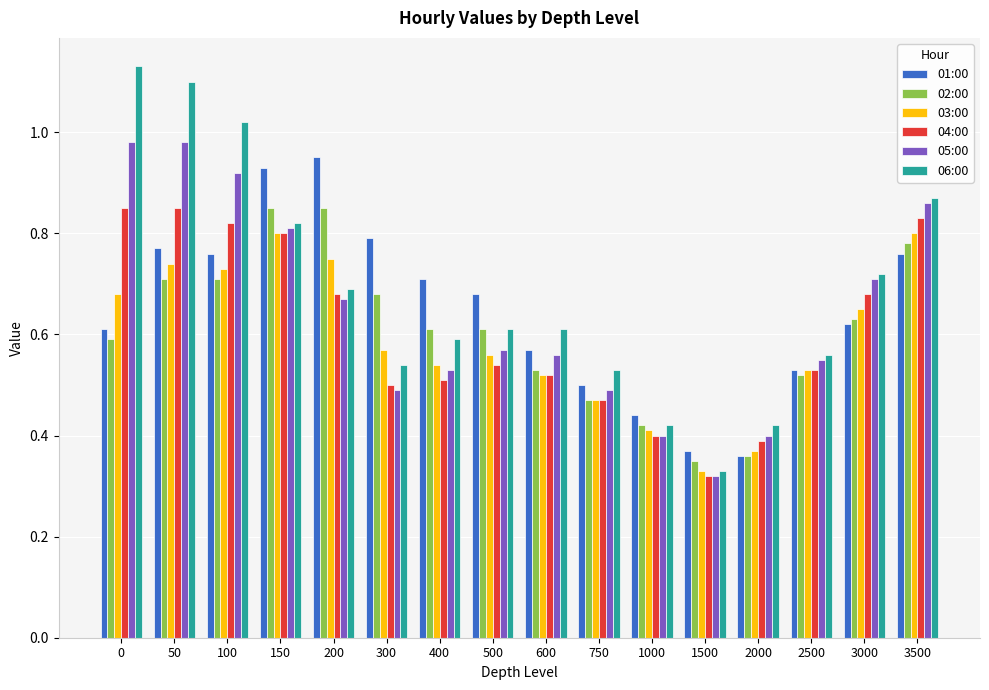

At which category is the sum across all series the highest?

50